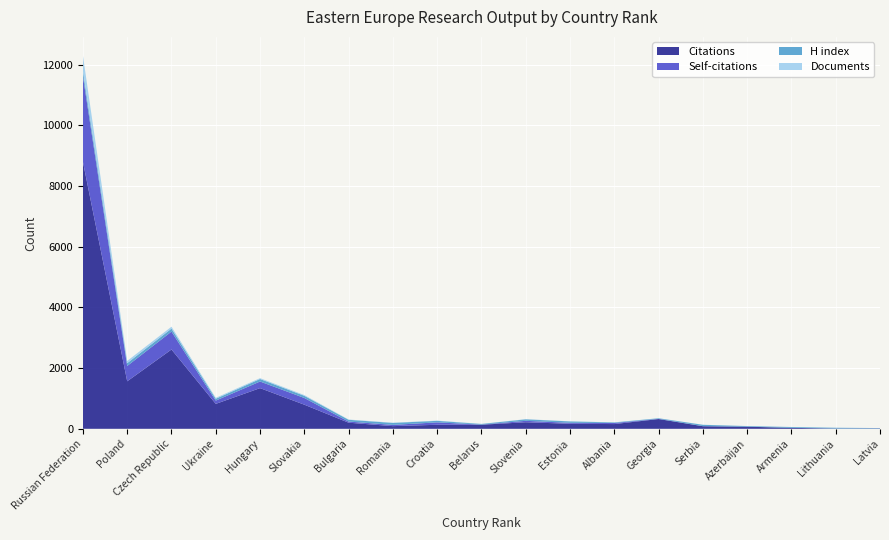

Reading right to left, list all the values displayed in this chart.

Citations: 10	7	32	69	85	322	156	166	216	134	133	88	201	795	1341	822	2615	1566	8803
Self-citations: 2	2	0	0	3	6	35	31	47	4	79	41	38	221	218	108	590	506	2823
H index: 12	25	26	20	44	19	19	46	50	21	51	65	58	72	83	61	98	93	174
Documents: 1	1	2	2	2	3	3	4	5	5	7	7	9	24	28	31	63	73	506